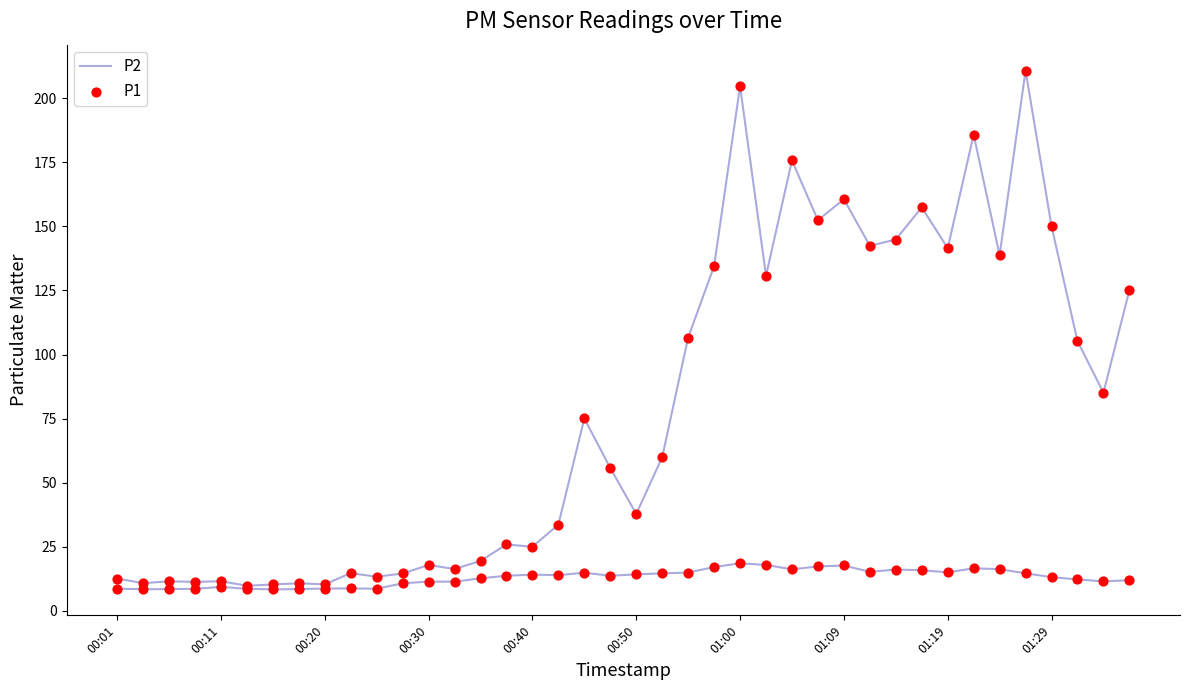

At how many categories does at least one series exceed 27?

23